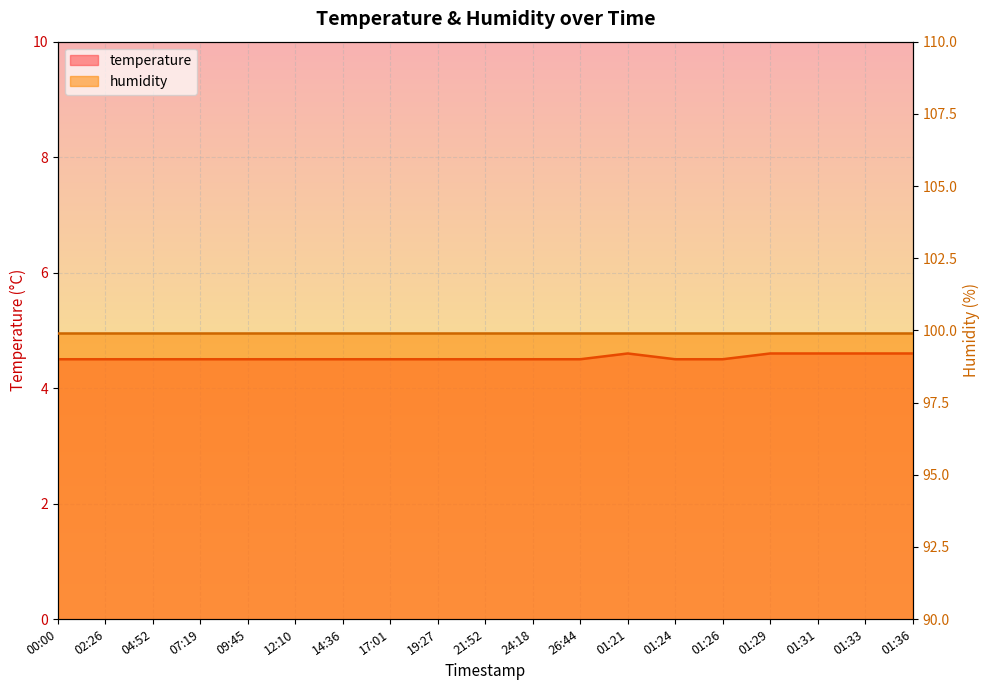

Reading left to right, list all the values displayed in this chart.

00:00=4.5	02:26=4.5	04:52=4.5	07:19=4.5	09:45=4.5	12:10=4.5	14:36=4.5	17:01=4.5	19:27=4.5	21:52=4.5	24:18=4.5	26:44=4.5	01:21=4.6	01:24=4.5	01:26=4.5	01:29=4.6	01:31=4.6	01:33=4.6	01:36=4.6